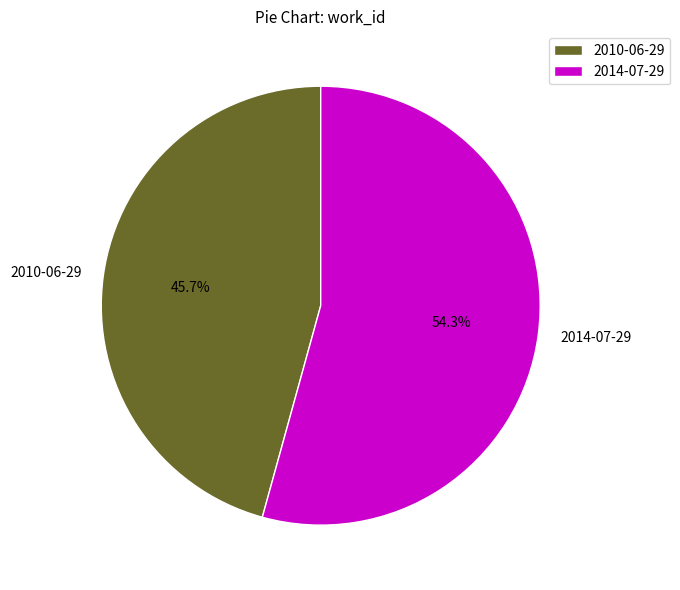

To the nearest percent, what percentage of the pie is 2010-06-29?

46%